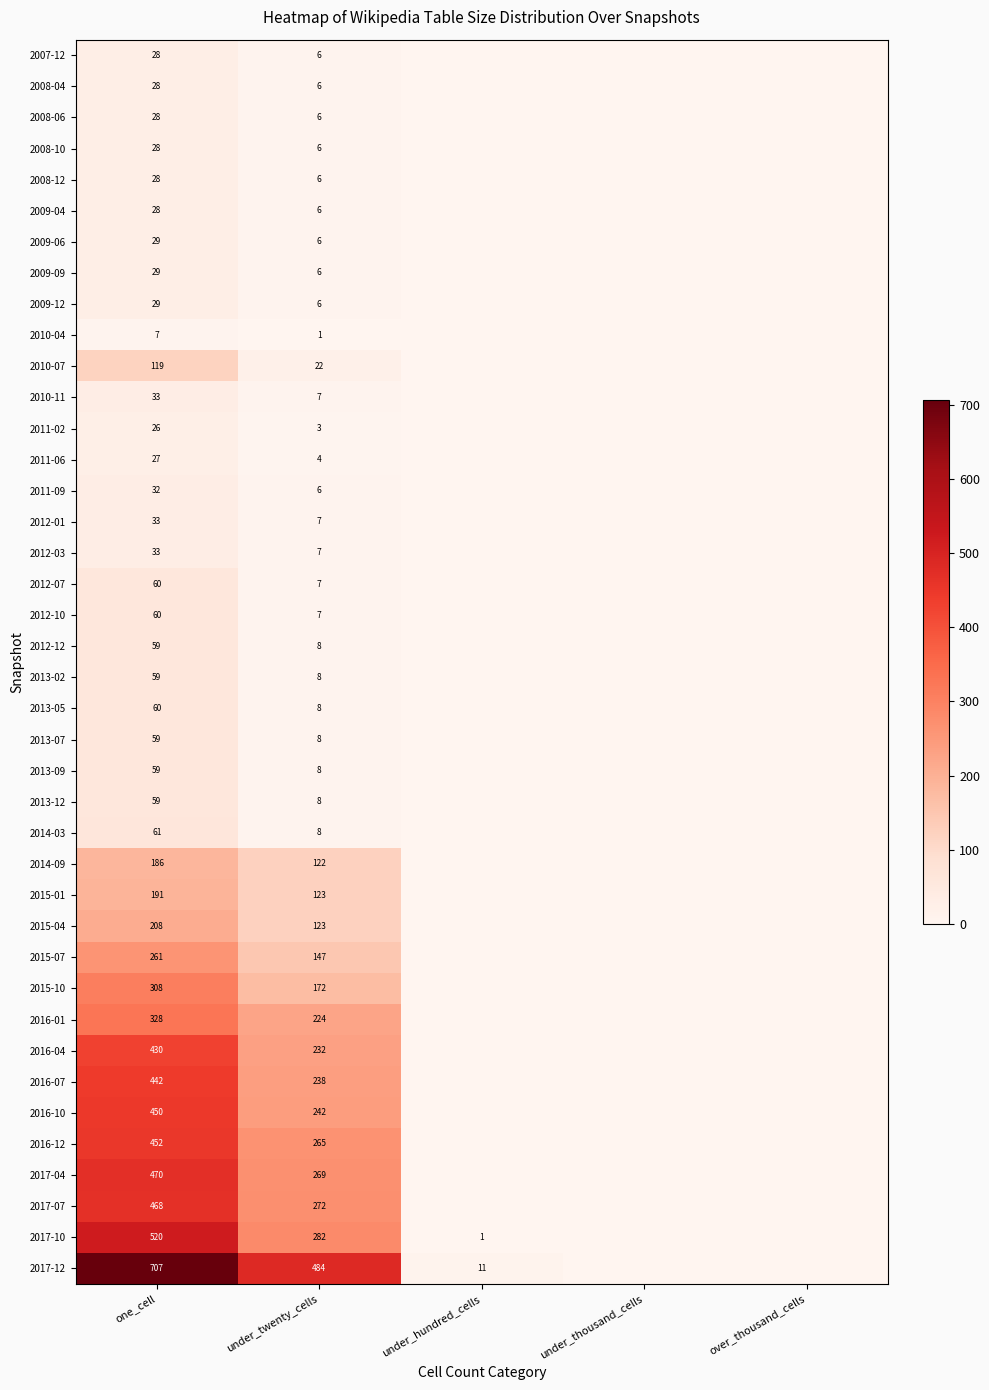

The 2016-04 series shows 430 at one_cell. True or false?

True